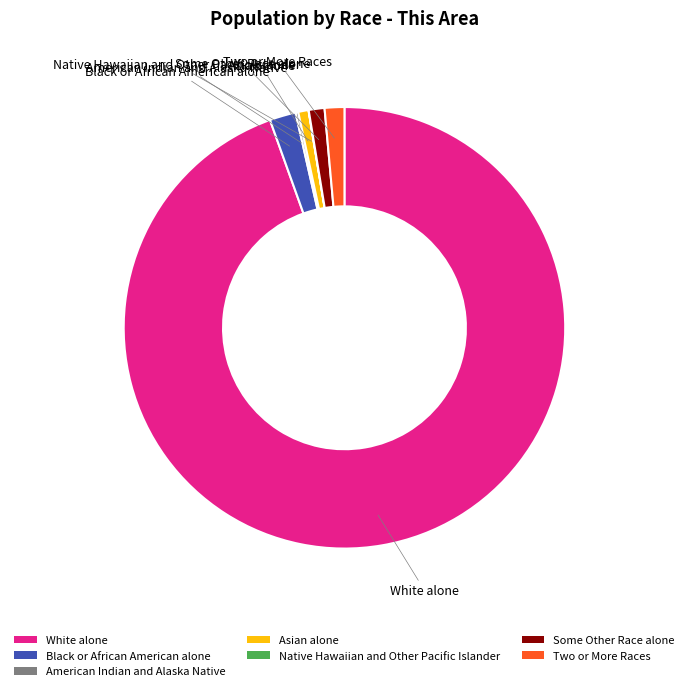

What is the largest slice in the pie chart?

White alone